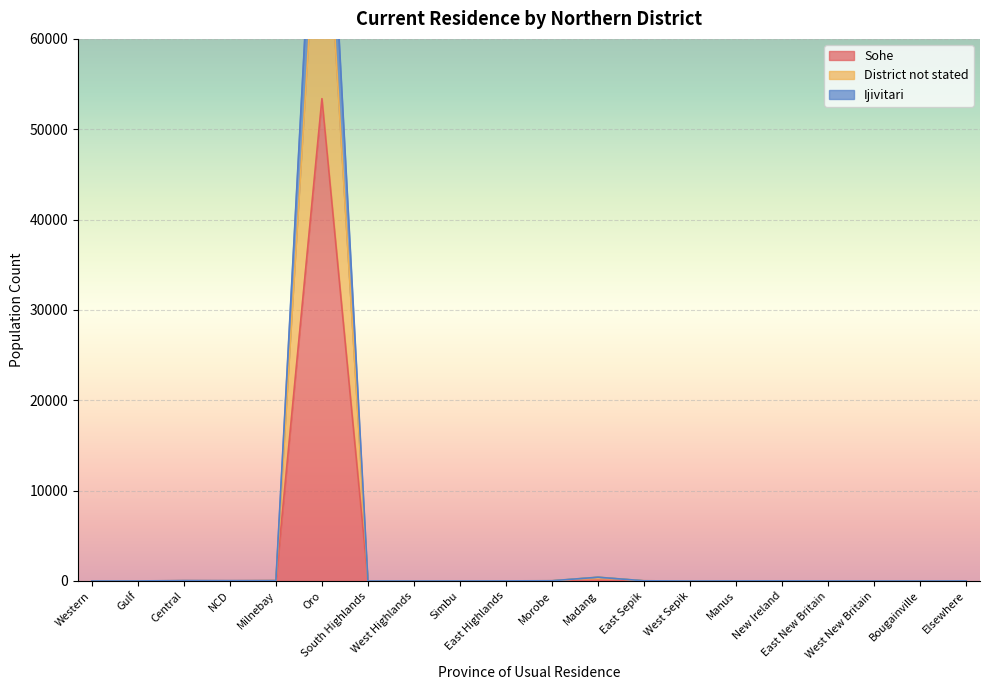

True or false: Sohe and Ijivitari intersect in this chart.

True